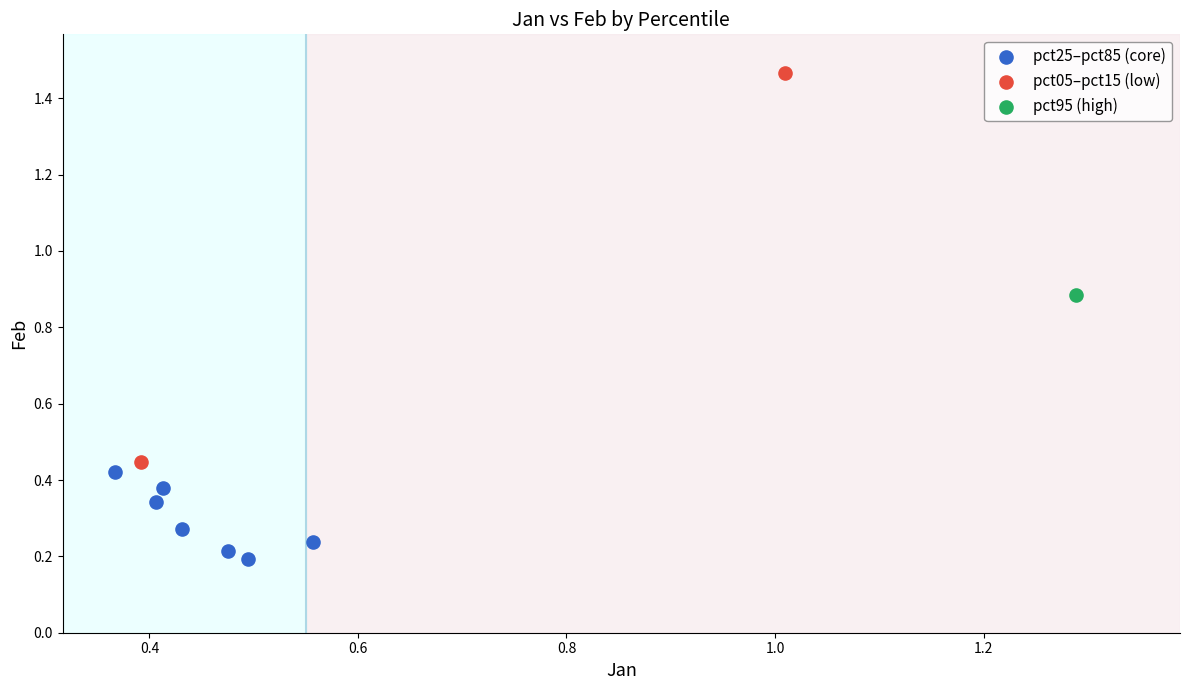

What are all the series names shown in the legend?

pct25–pct85 (core), pct05–pct15 (low), pct95 (high)